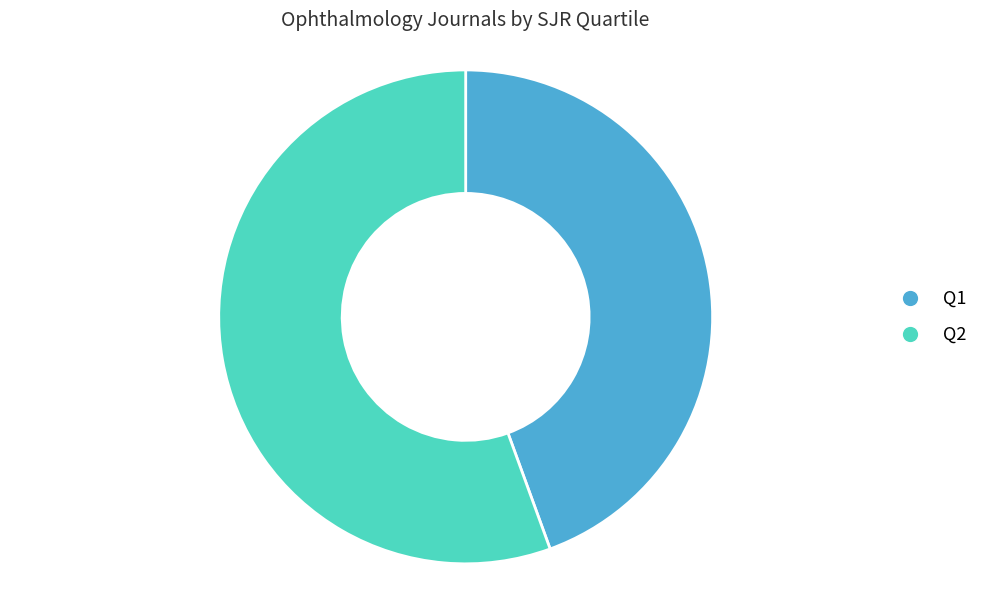

What is the smallest slice in the pie chart?

Q1